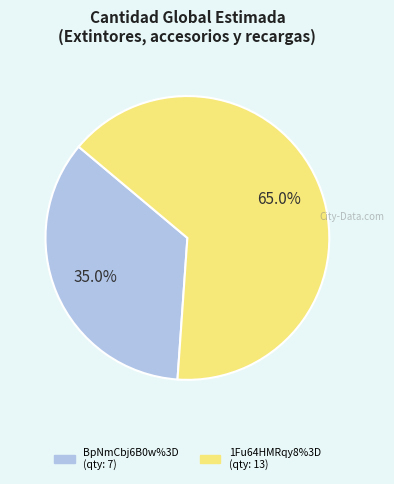

Which slice represents more than half of the pie?

1Fu64HMRqy8%3D